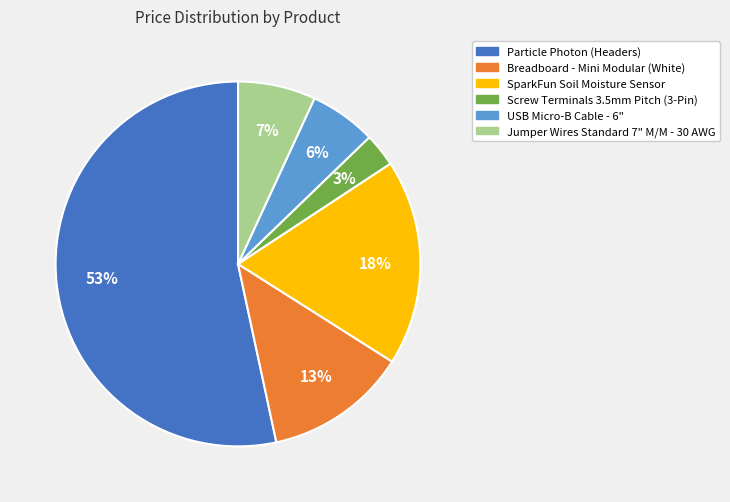

How many segments does this pie chart have?

6